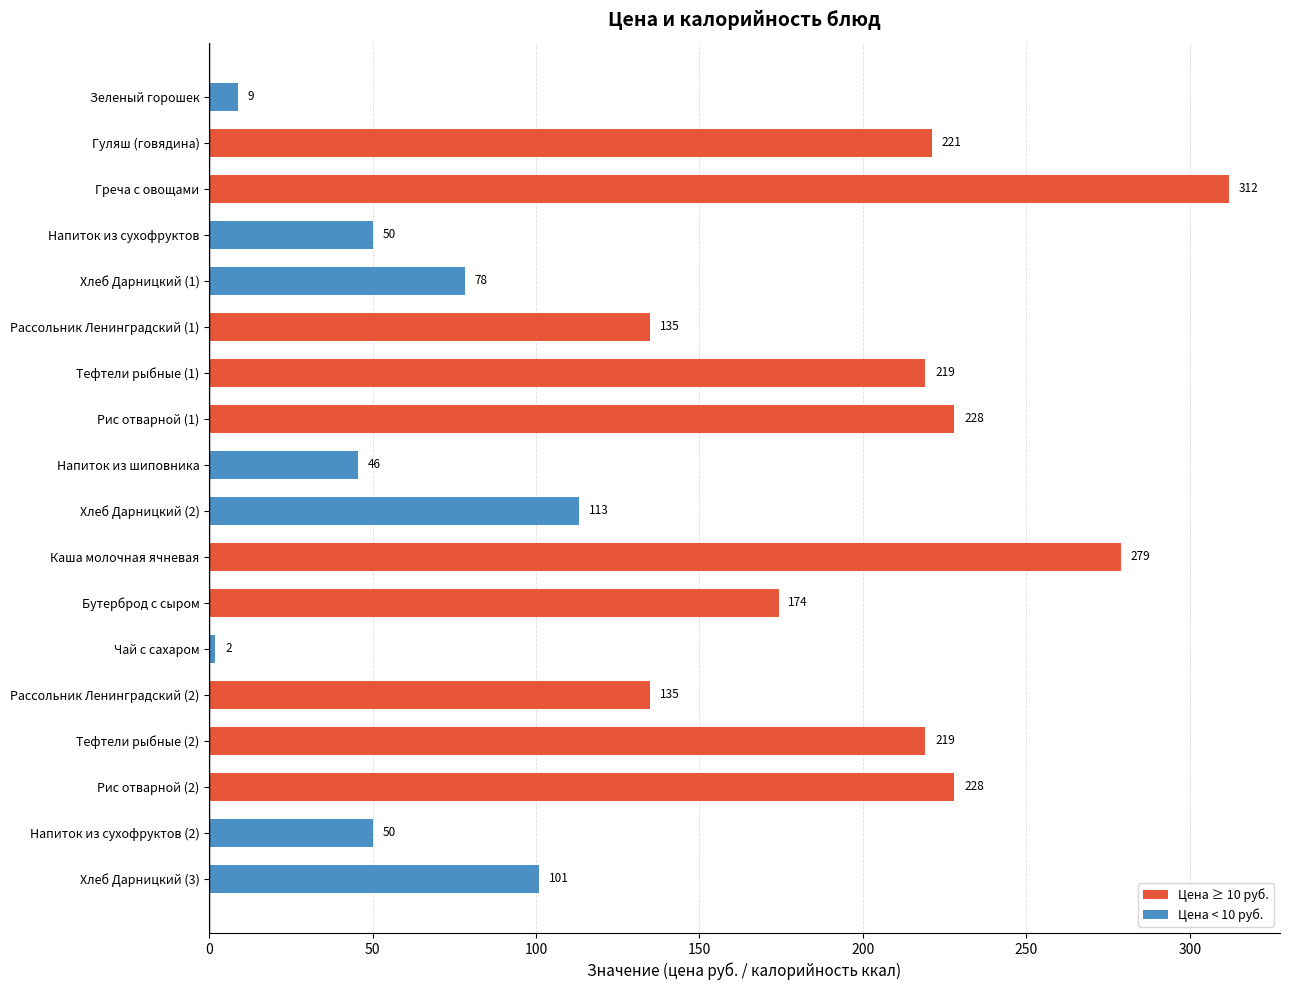

At which label is the value closest to 156?

Бутерброд с сыром